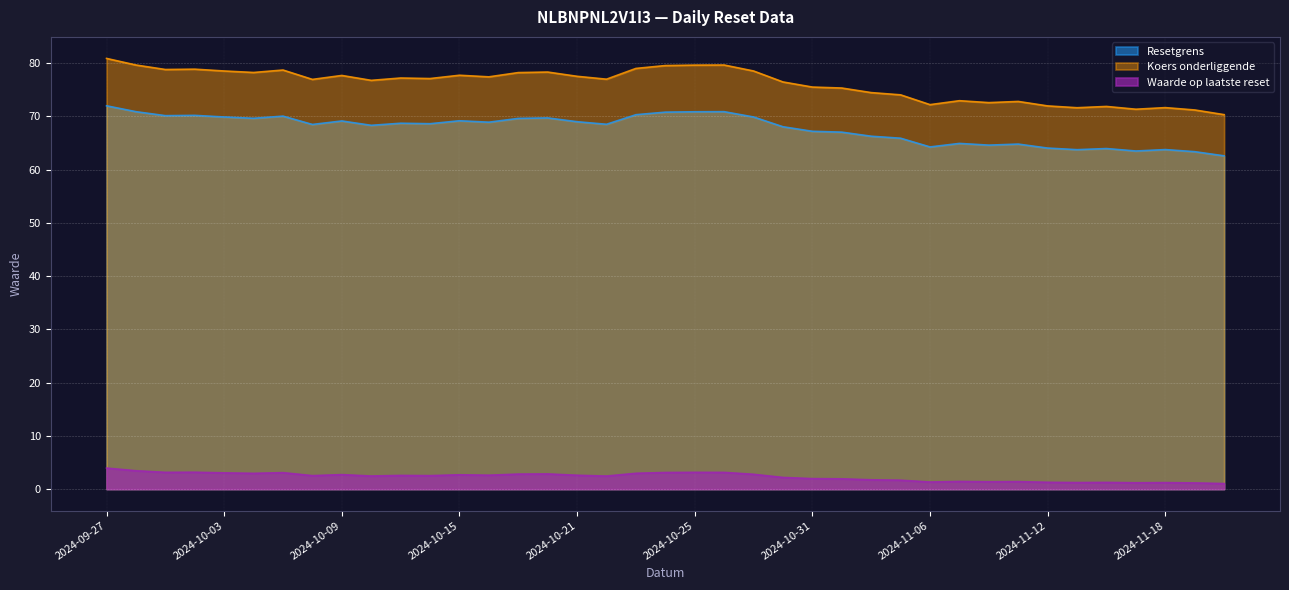

What is the difference between the highest and lowest values at 2024-10-14?

74.6